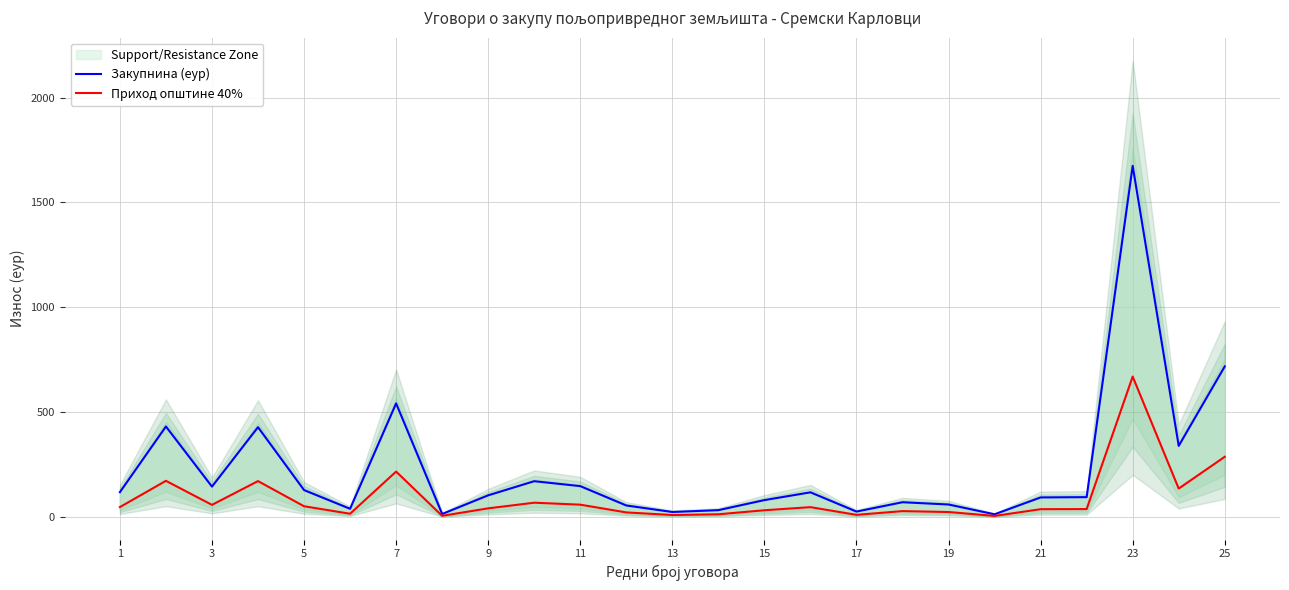

Which series has the largest total across all categories?

Закупнина (еур)